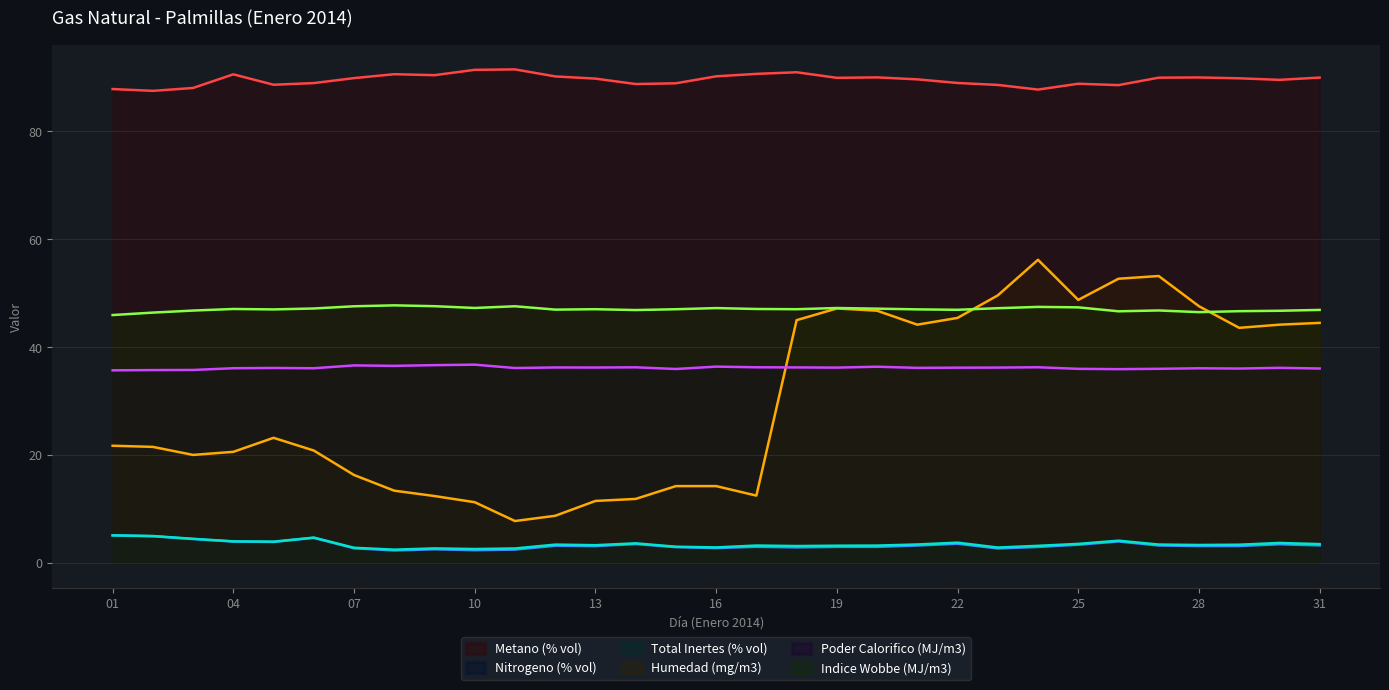

What is the highest value of the Humedad (mg/m3) series?

56.2